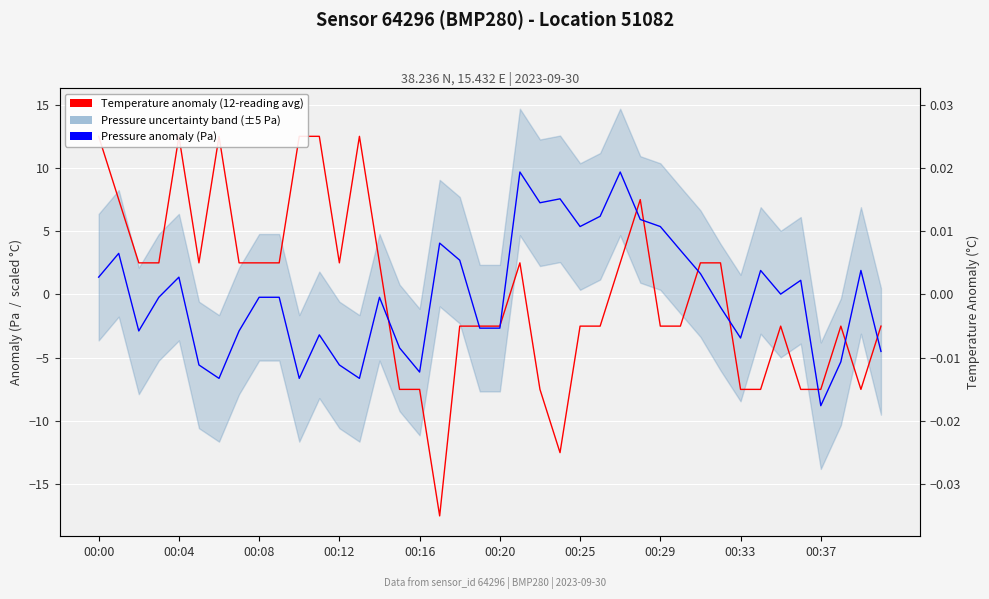

List the series in order of their overall mean, lowest first.

Pressure anomaly (Pa), Temperature anomaly (×500 scaled)